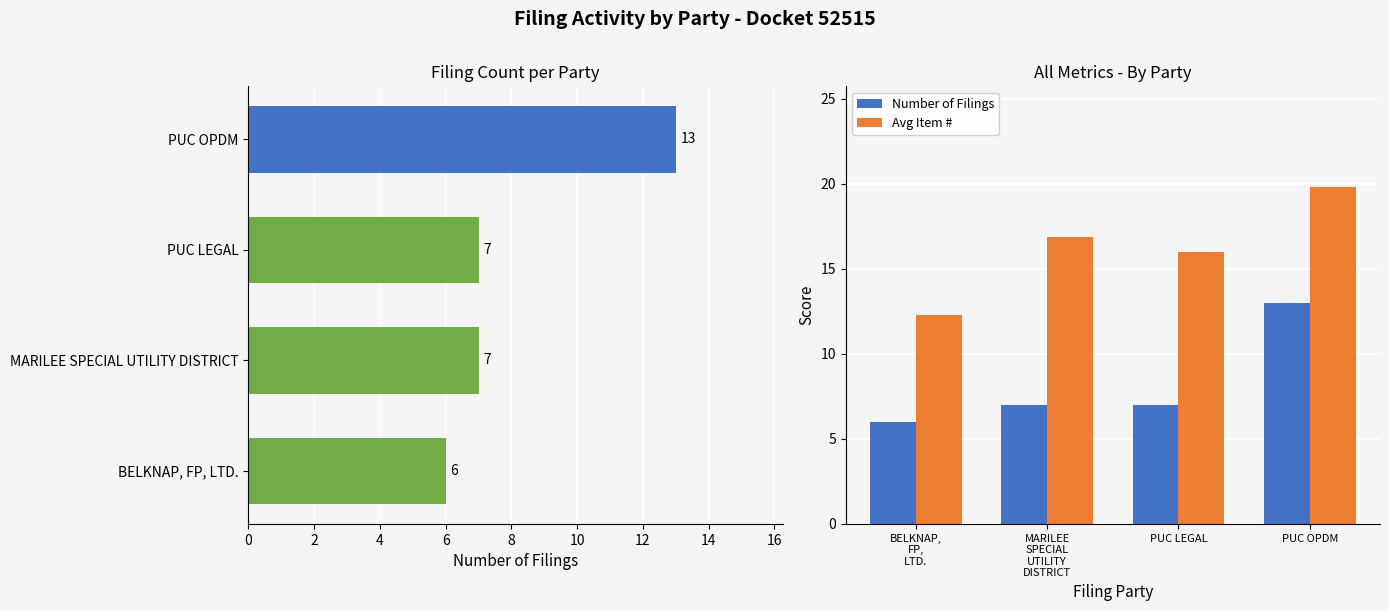

What is the difference between the Number of Filings values at BELKNAP, FP, LTD. and MARILEE SPECIAL UTILITY DISTRICT?

1.0